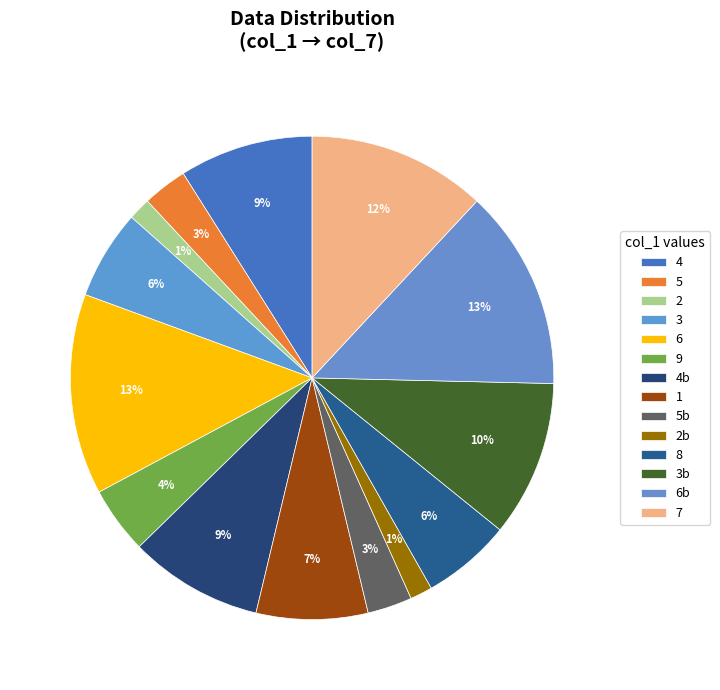

How many slices are in this pie chart?

14